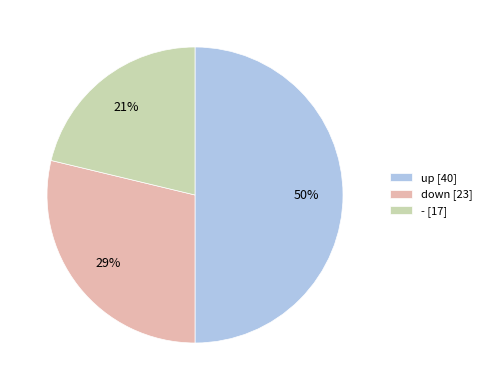

Between - [17] and down [23], which is larger?

down [23]